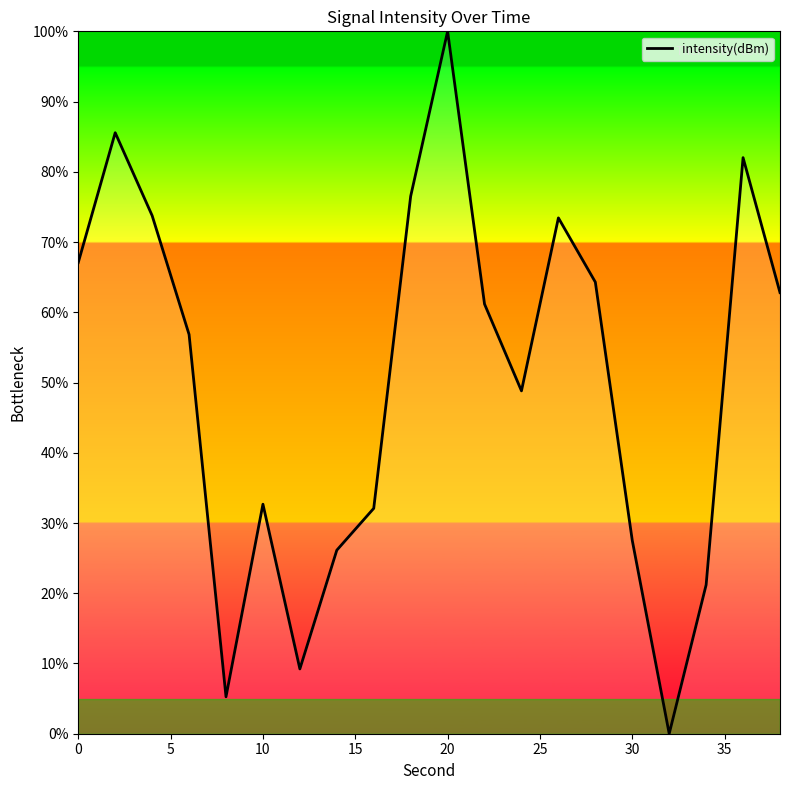

What is the maximum value shown in the chart?

100.0